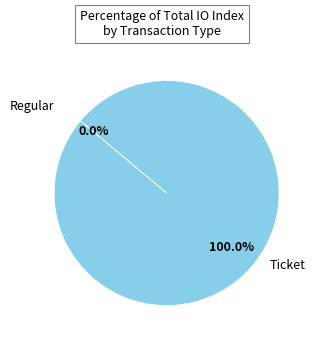

How many slices are in this pie chart?

2